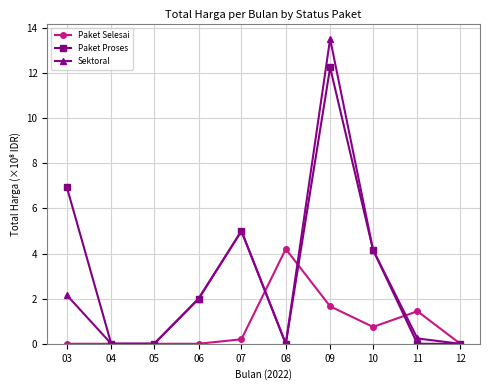

What is the spread (max minus min) of values at 09?

11.9